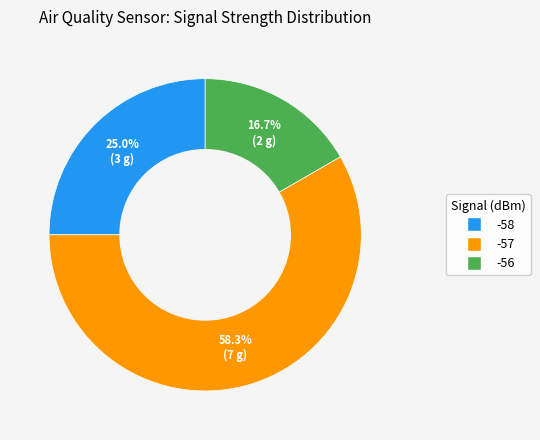

Is there a majority slice in this chart?

Yes